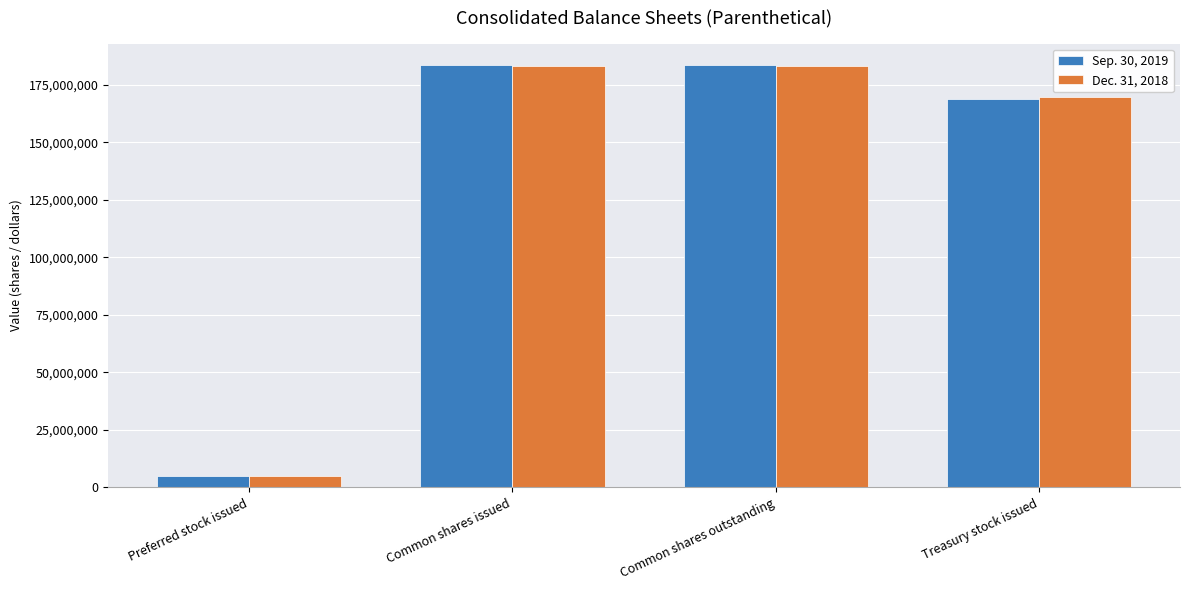

Reading left to right, what are all the values shown in this chart?

Sep. 30, 2019: 5000000	183674147	183674147	169002617
Dec. 31, 2018: 5000000	182993640	182993640	169683237